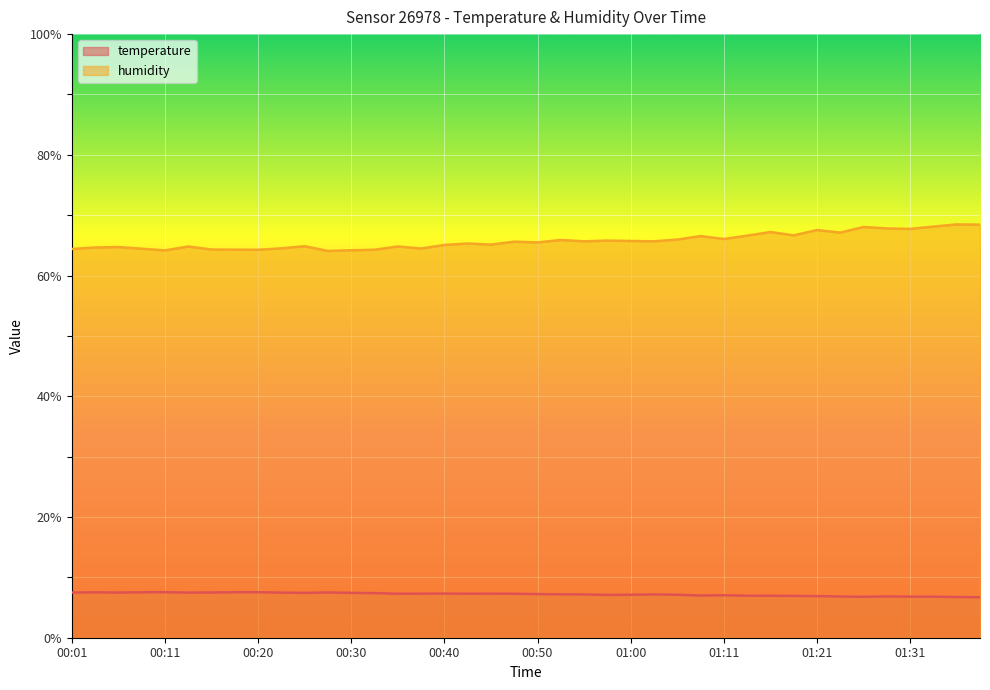

What is the minimum value for temperature?

6.7